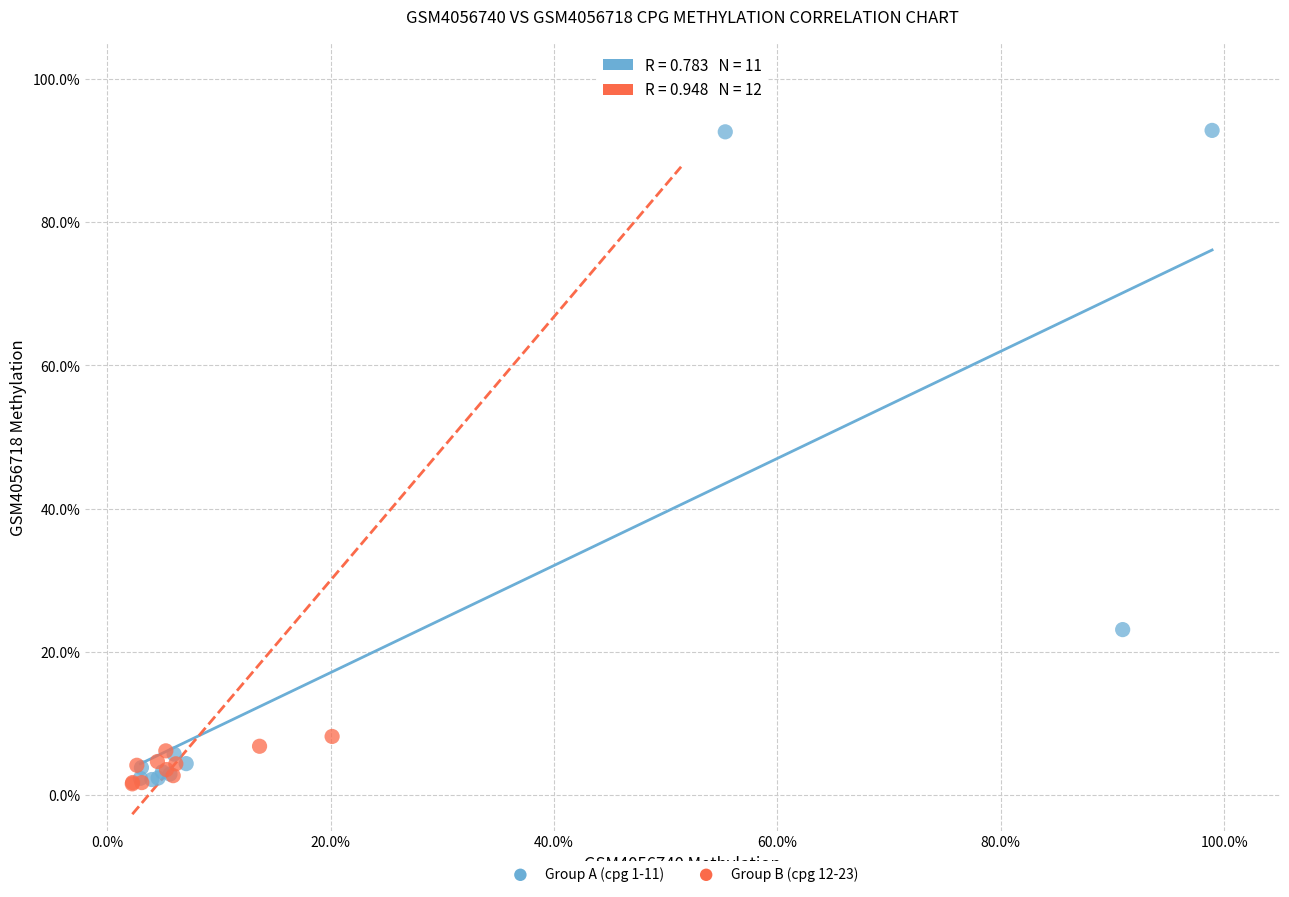

Which series contains the highest Y value?

Group B (cpg 12-23)